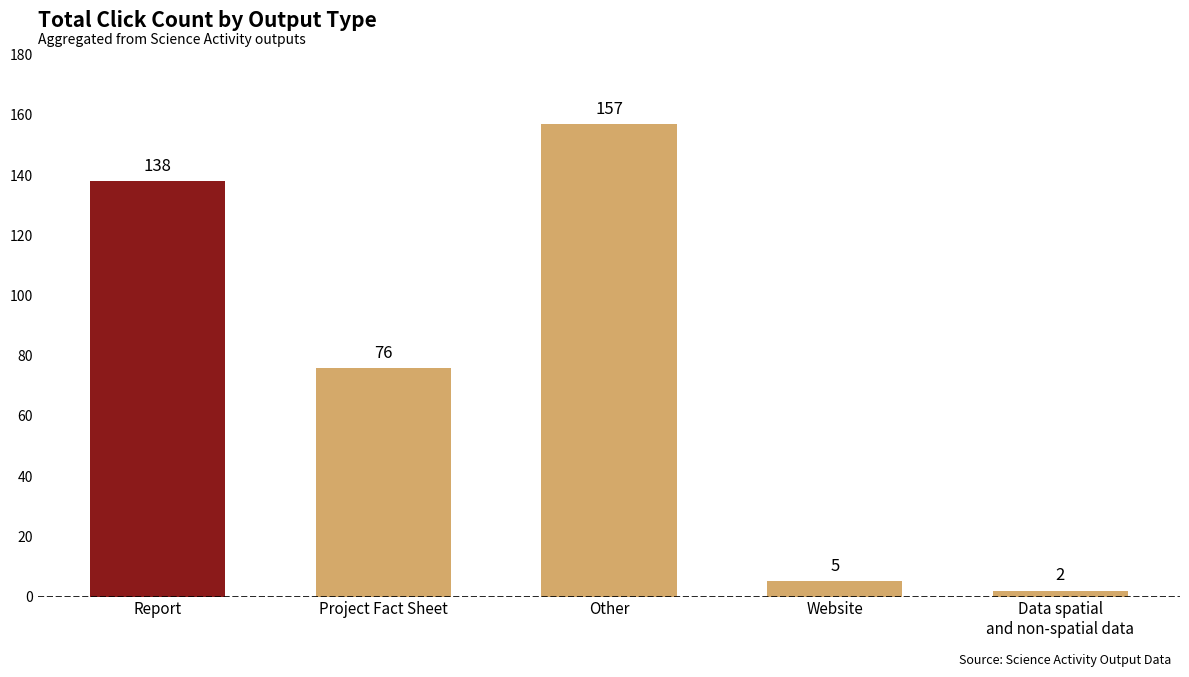

At which label is the value closest to 79?

Project Fact Sheet